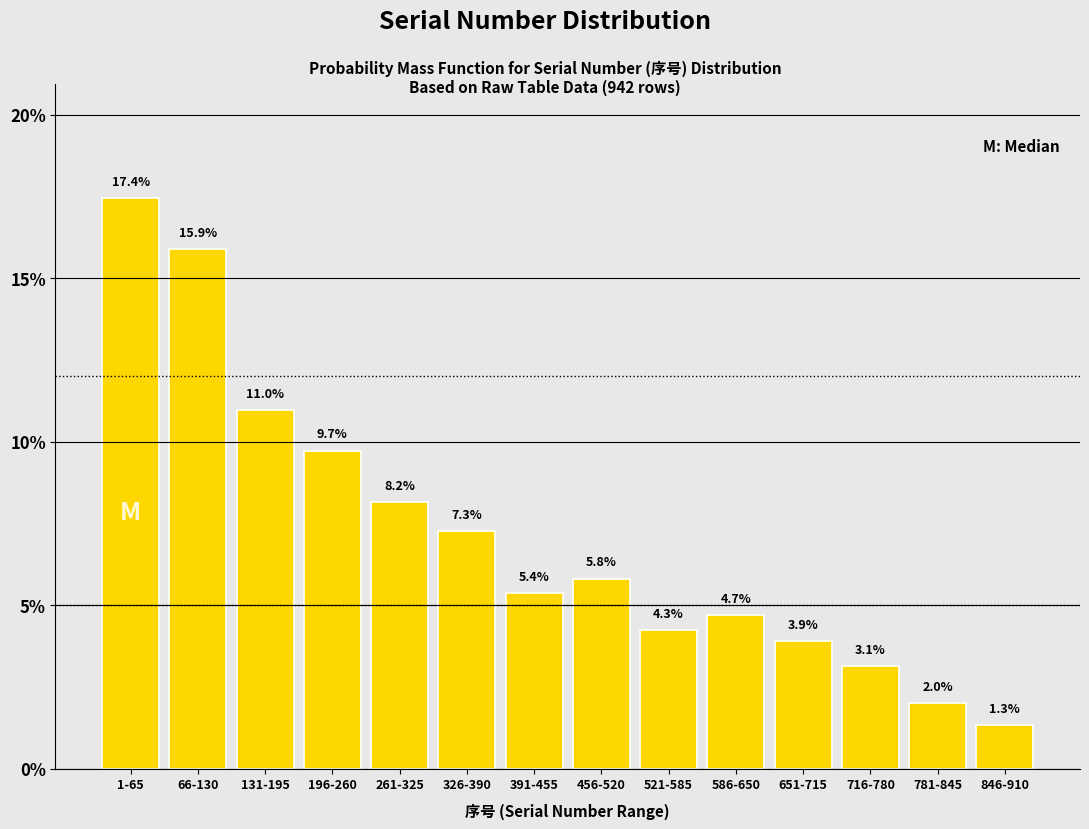

Reading left to right, list all the values displayed in this chart.

1-65=17.4	66-130=15.9	131-195=11.0	196-260=9.7	261-325=8.2	326-390=7.3	391-455=5.4	456-520=5.8	521-585=4.3	586-650=4.7	651-715=3.9	716-780=3.1	781-845=2.0	846-910=1.3